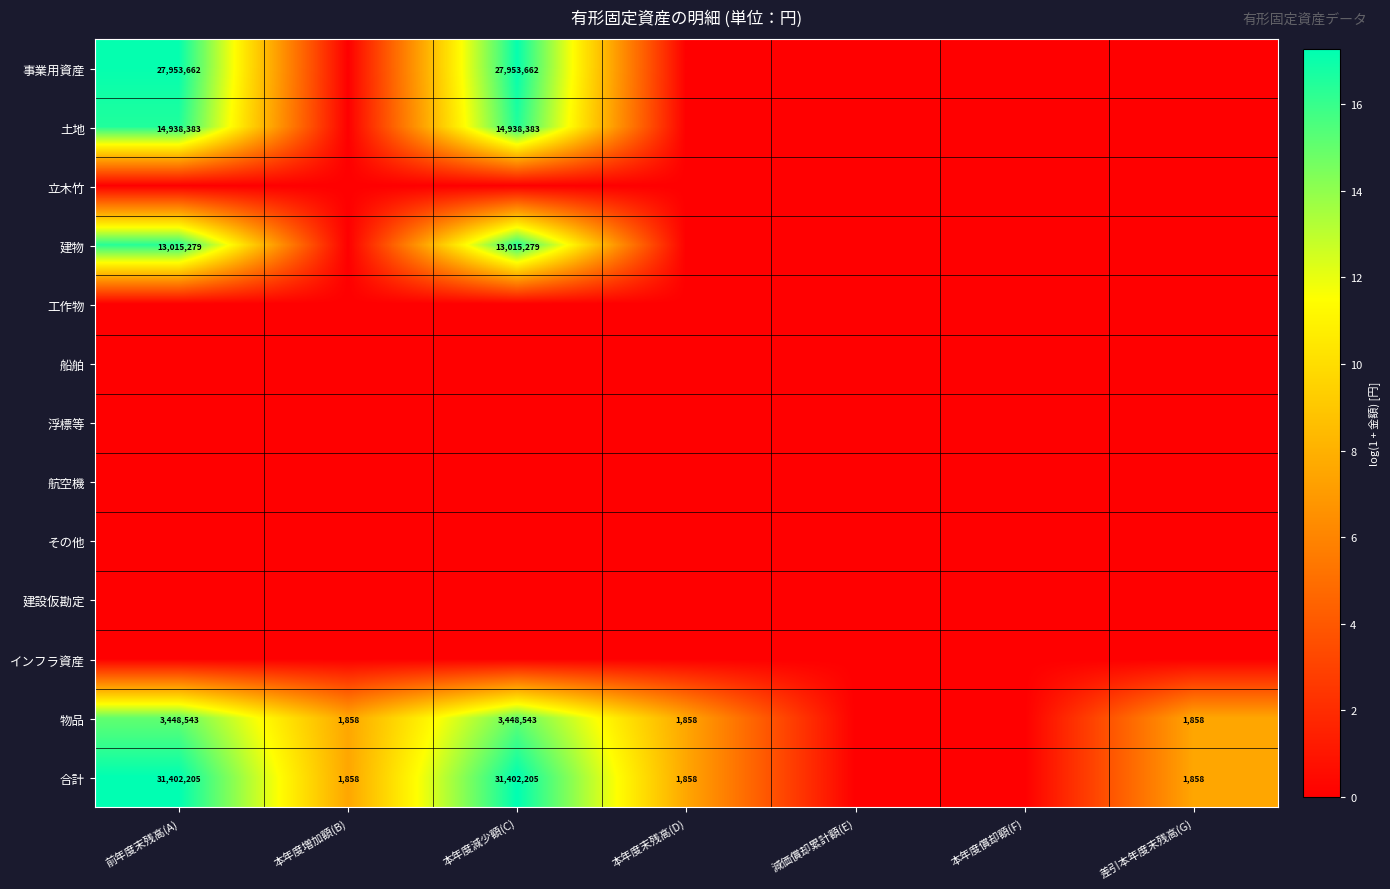

The value of 建物 at 本年度減少額(C) is 13015279. True or false?

True